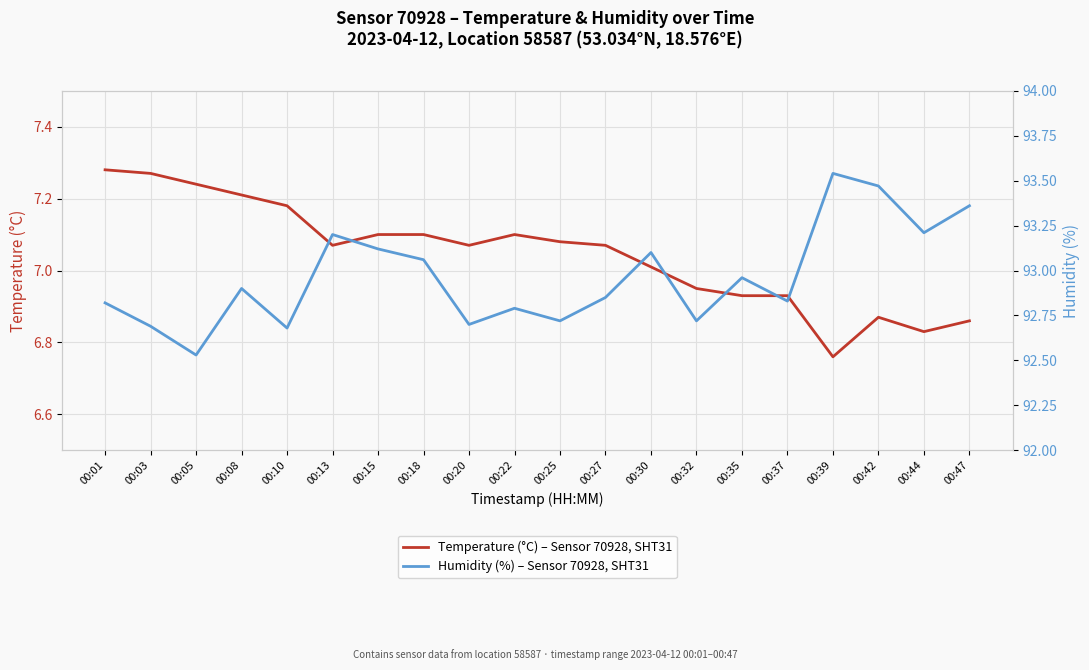

Reading left to right, list all the values displayed in this chart.

Temperature (°C) – Sensor 70928, SHT31: 7.3	7.3	7.2	7.2	7.2	7.1	7.1	7.1	7.1	7.1	7.1	7.1	7.0	7.0	6.9	6.9	6.8	6.9	6.8	6.9
Humidity (%) – Sensor 70928, SHT31: 92.8	92.7	92.5	92.9	92.7	93.2	93.1	93.1	92.7	92.8	92.7	92.8	93.1	92.7	93.0	92.8	93.5	93.5	93.2	93.4